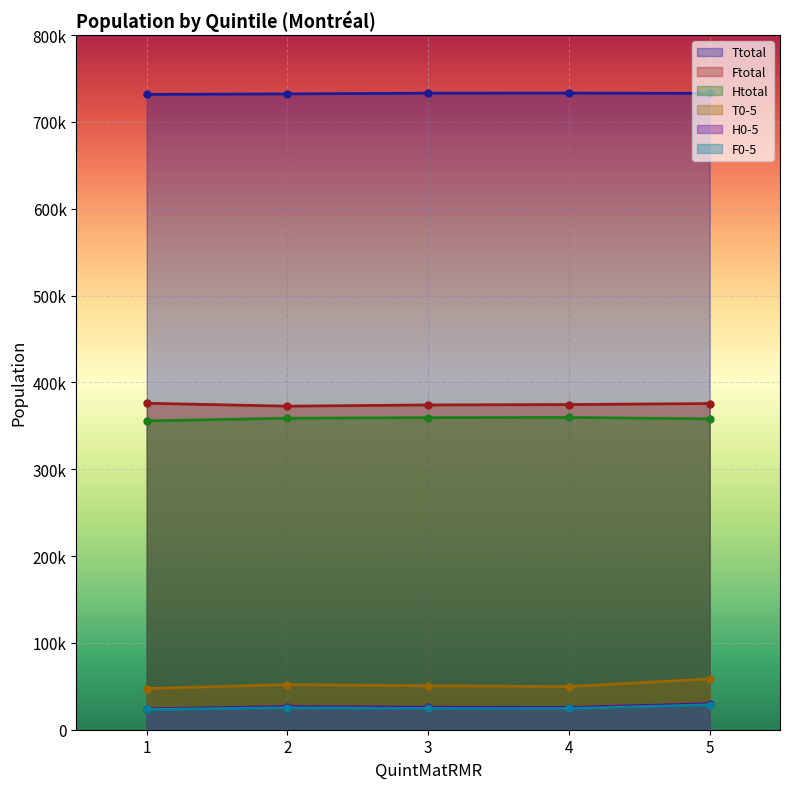

What is the value of the Ftotal point at the 4th from the left?

374455